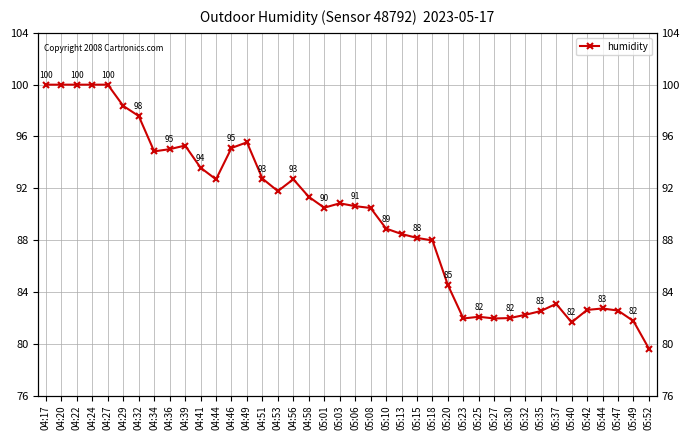

Rank the categories by value from lowest to highest.

05:52, 05:40, 05:49, 05:23, 05:27, 05:30, 05:25, 05:32, 05:35, 05:47, 05:42, 05:44, 05:37, 05:20, 05:18, 05:15, 05:13, 05:10, 05:08, 05:01, 05:06, 05:03, 04:58, 04:53, 04:44, 04:56, 04:51, 04:41, 04:34, 04:36, 04:46, 04:39, 04:49, 04:32, 04:29, 04:17, 04:20, 04:22, 04:24, 04:27